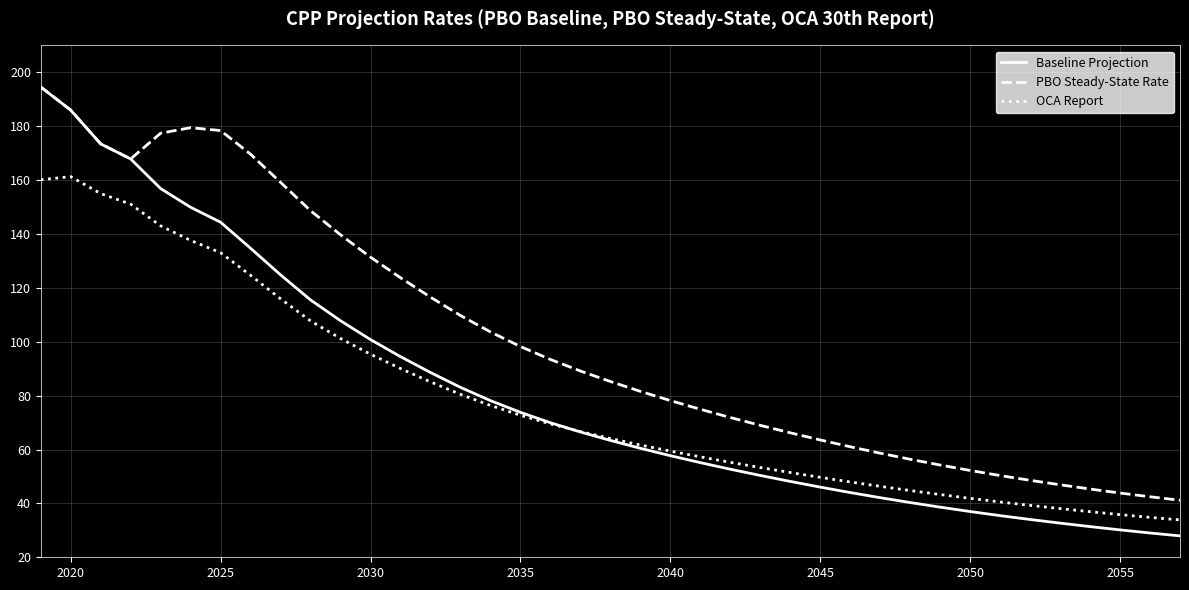

True or false: OCA Report and PBO Steady-State Rate intersect in this chart.

False